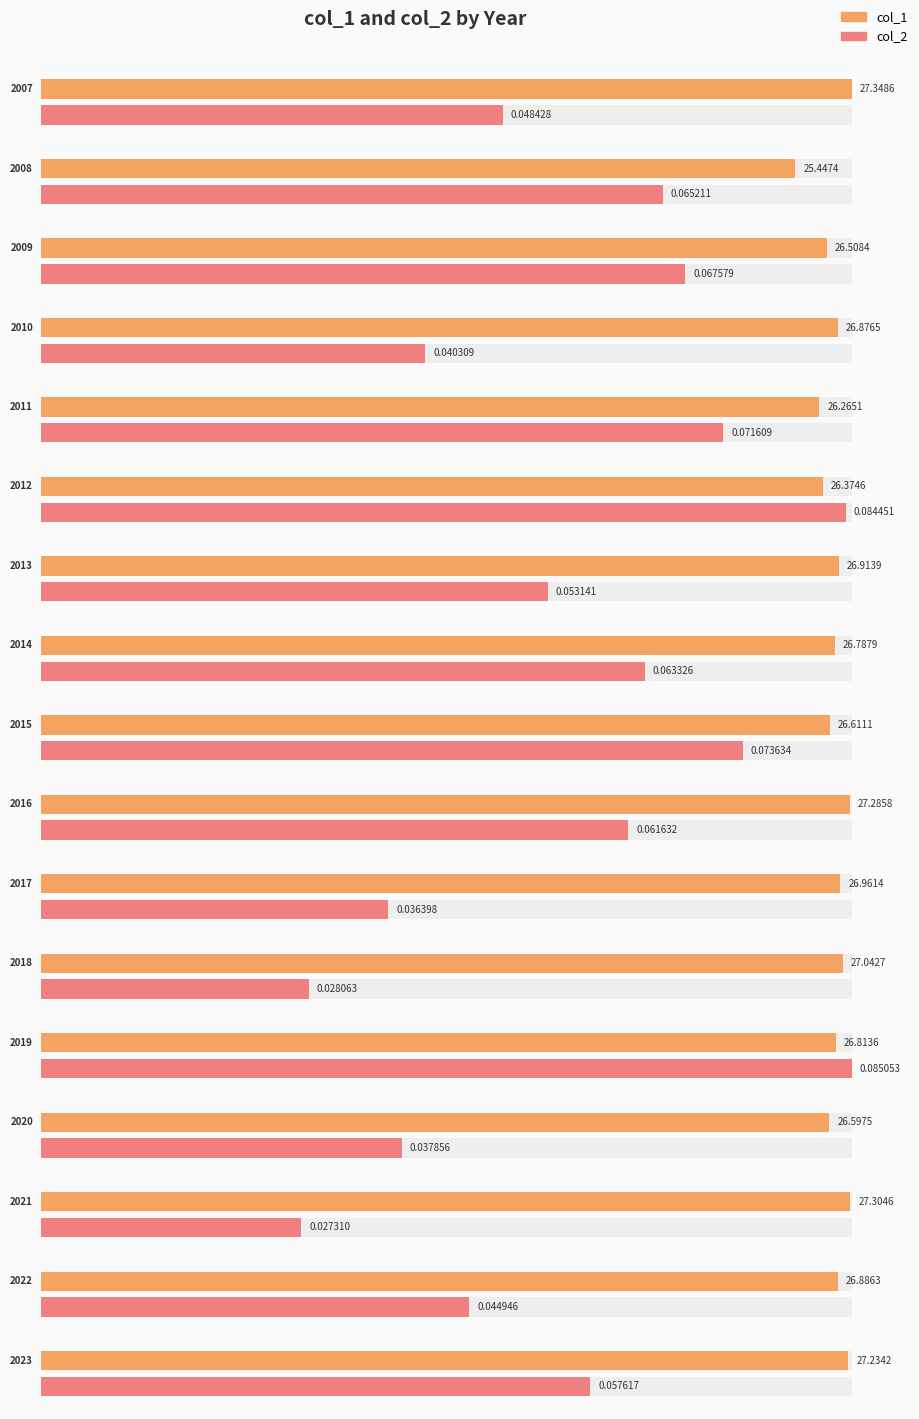

Reading left to right, list all the values displayed in this chart.

col_1: 27.3	25.4	26.5	26.9	26.3	26.4	26.9	26.8	26.6	27.3	27.0	27.0	26.8	26.6	27.3	26.9	27.2
col_2: 0.0	0.1	0.1	0.0	0.1	0.1	0.1	0.1	0.1	0.1	0.0	0.0	0.1	0.0	0.0	0.0	0.1